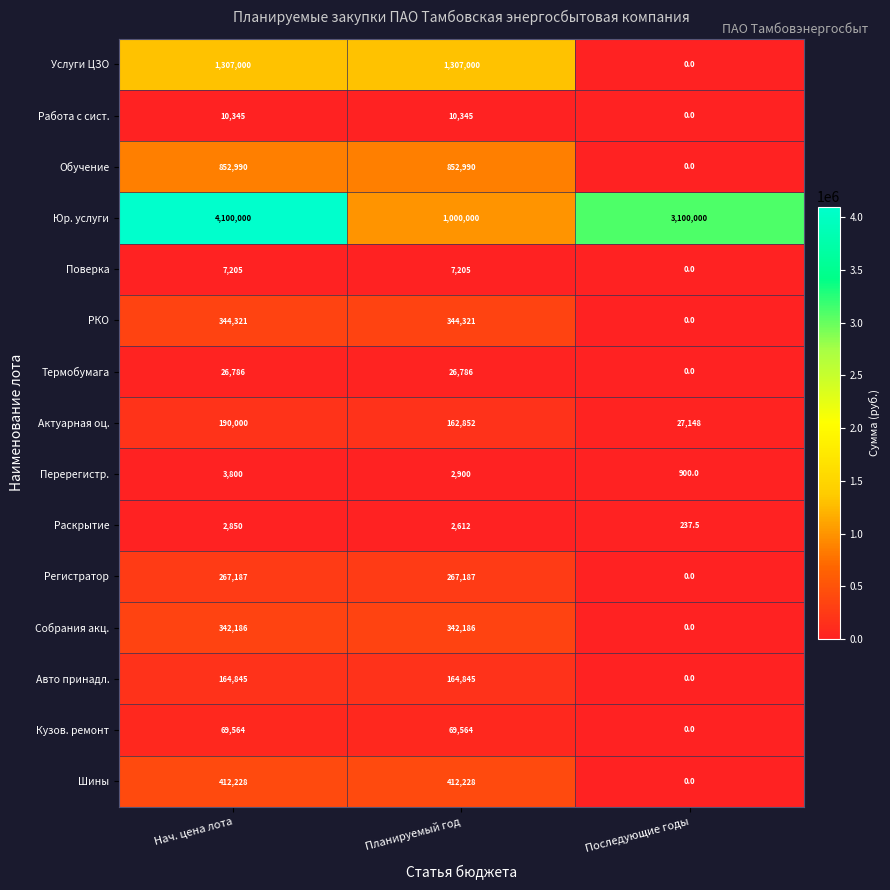

Which series has the widest spread of values?

Юр. услуги